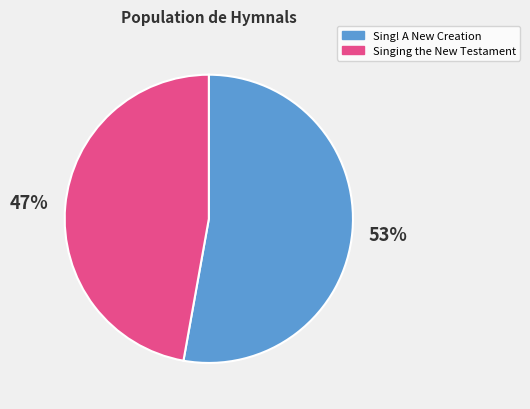

To the nearest percent, what is the difference between the largest and smallest slice percentages?

6%